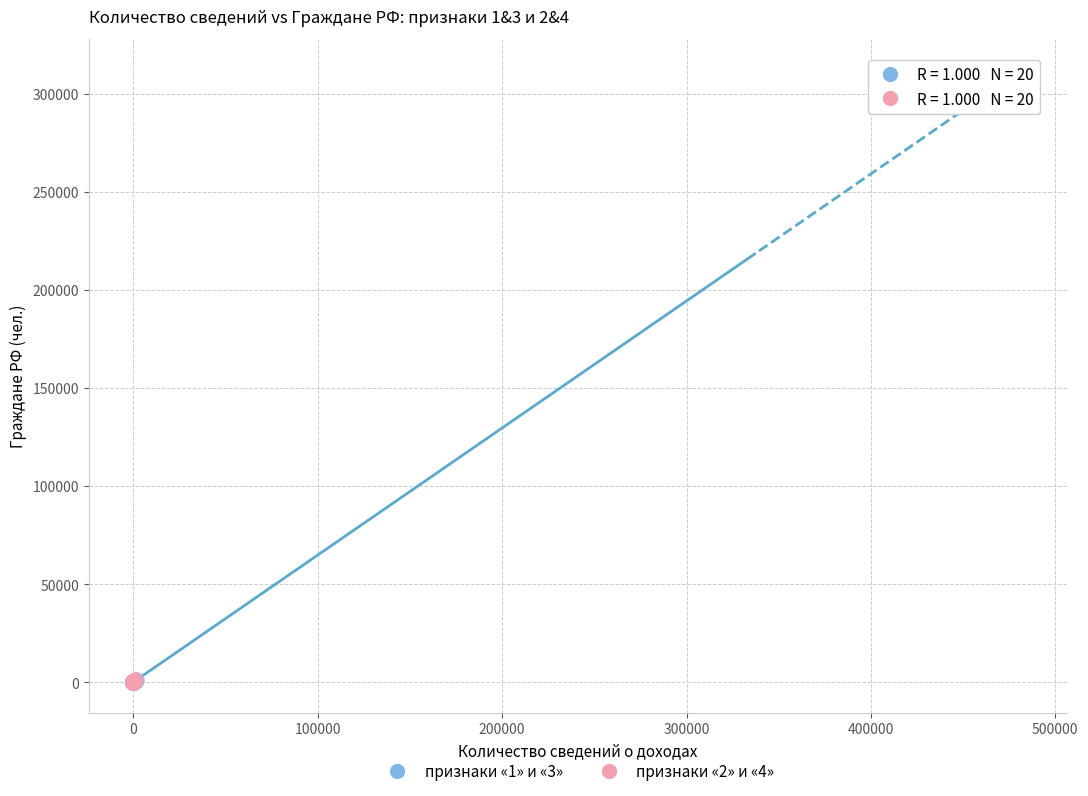

Which series contains the highest Y value?

признаки «1» и «3»